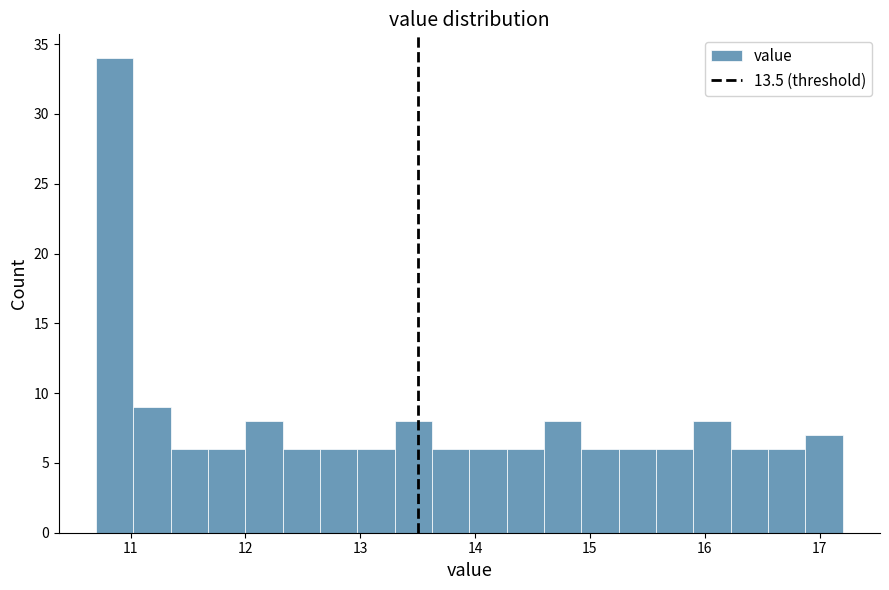

Around what value on the x-axis is the tallest bar? Give the approximate position of its centre, as read against the axis.

10.9